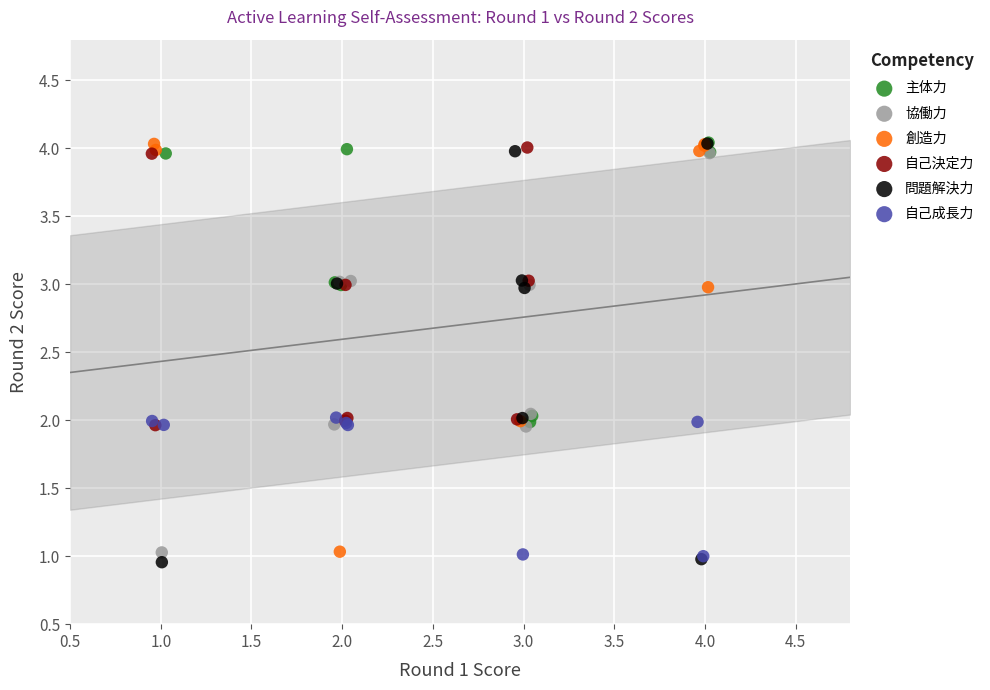

What are all the series names shown in the legend?

主体力, 協働力, 創造力, 自己決定力, 問題解決力, 自己成長力